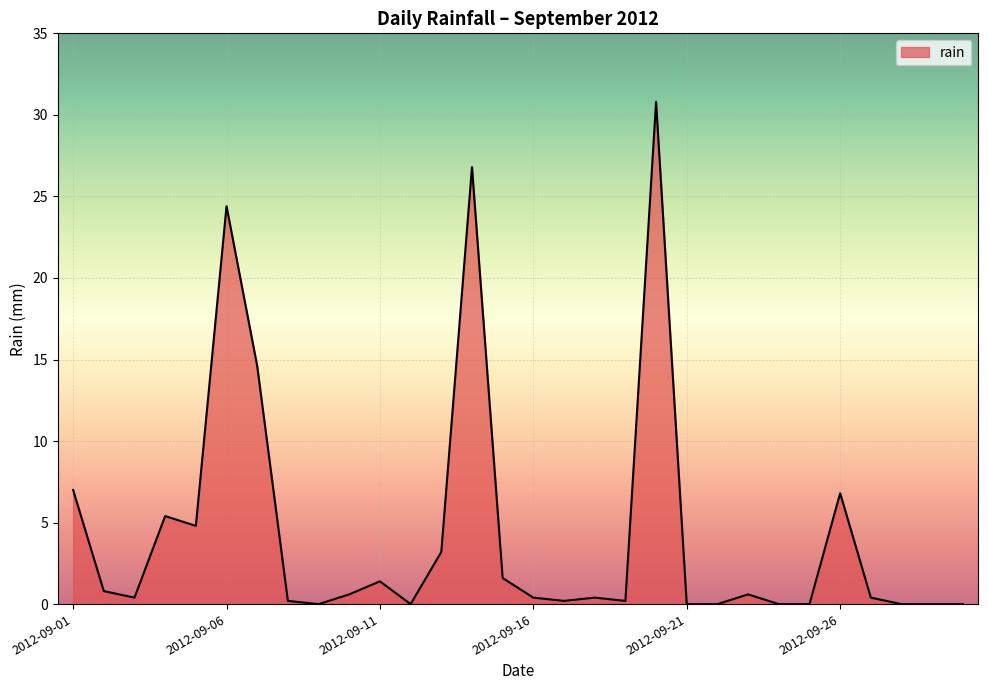

What is the sum of all values?

131.0